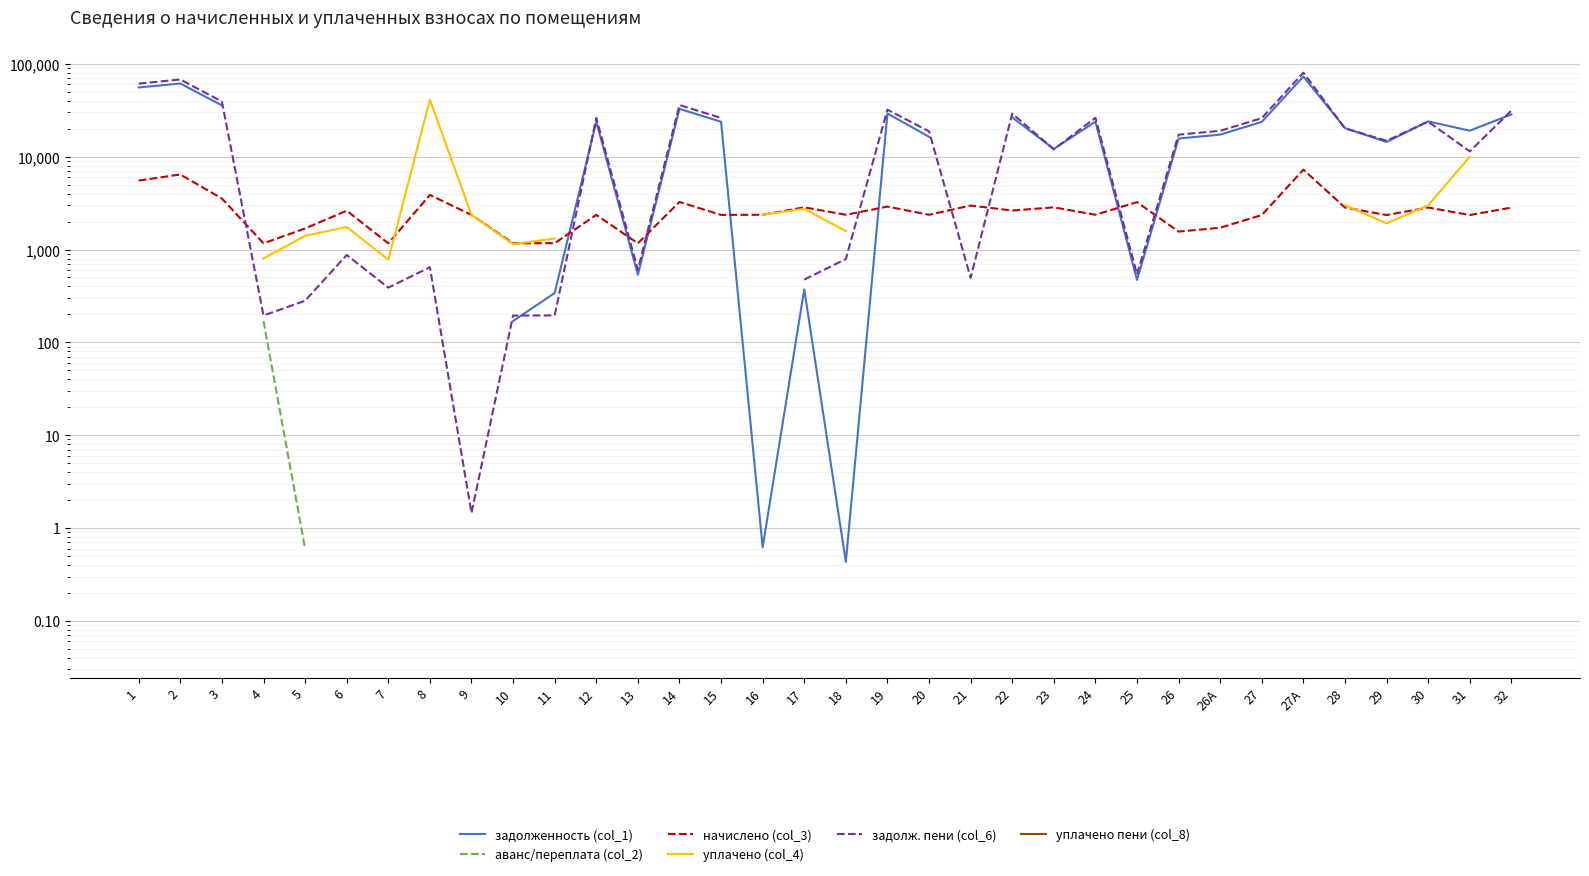

At which category does задолж. пени (col_6) reach its first local valley?

4